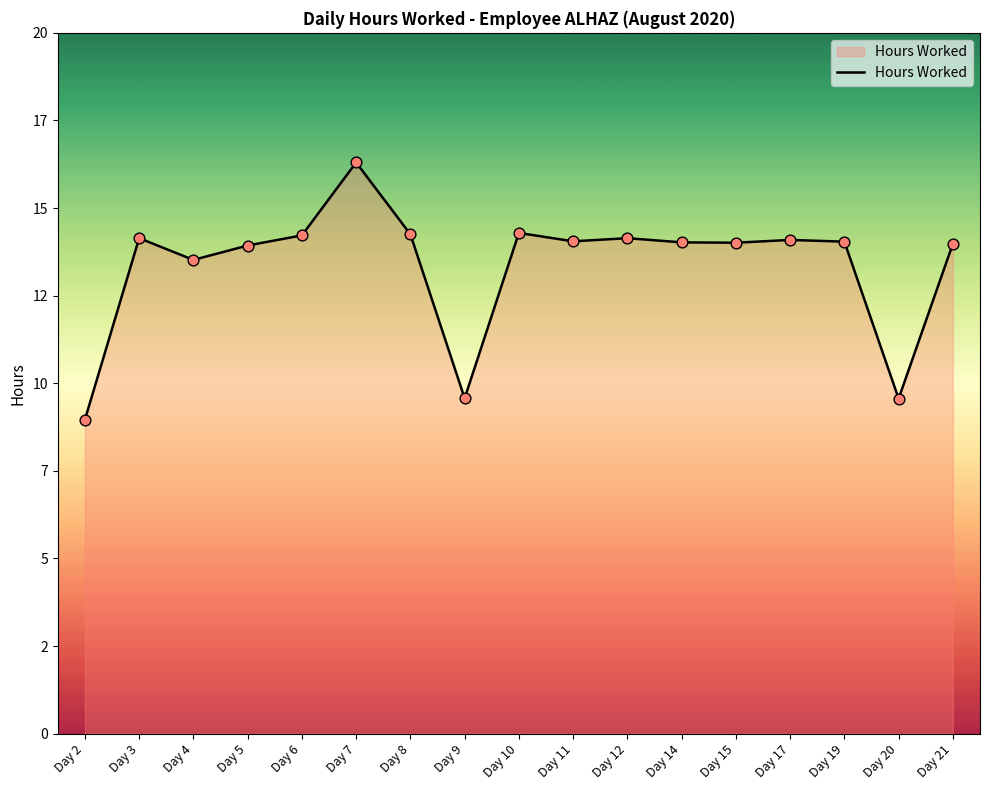

What is the change in value from Day 9 to Day 11?

+4.5